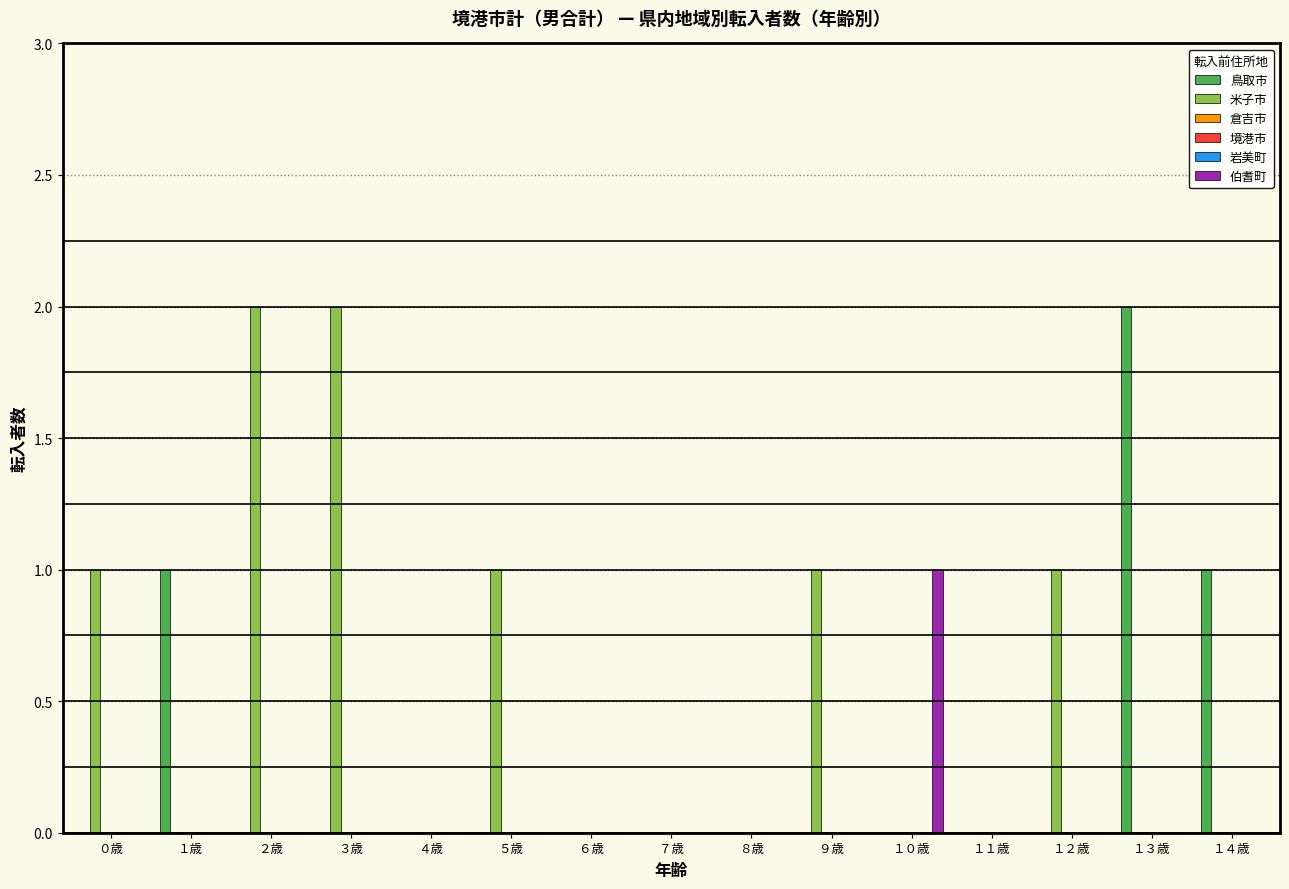

Reading left to right, list all the values displayed in this chart.

鳥取市: ０歳=0	１歳=1	２歳=0	３歳=0	４歳=0	５歳=0	６歳=0	７歳=0	８歳=0	９歳=0	１０歳=0	１１歳=0	１２歳=0	１３歳=2	１４歳=1
米子市: ０歳=1	１歳=0	２歳=2	３歳=2	４歳=0	５歳=1	６歳=0	７歳=0	８歳=0	９歳=1	１０歳=0	１１歳=0	１２歳=1	１３歳=0	１４歳=0
倉吉市: ０歳=0	１歳=0	２歳=0	３歳=0	４歳=0	５歳=0	６歳=0	７歳=0	８歳=0	９歳=0	１０歳=0	１１歳=0	１２歳=0	１３歳=0	１４歳=0
境港市: ０歳=0	１歳=0	２歳=0	３歳=0	４歳=0	５歳=0	６歳=0	７歳=0	８歳=0	９歳=0	１０歳=0	１１歳=0	１２歳=0	１３歳=0	１４歳=0
岩美町: ０歳=0	１歳=0	２歳=0	３歳=0	４歳=0	５歳=0	６歳=0	７歳=0	８歳=0	９歳=0	１０歳=0	１１歳=0	１２歳=0	１３歳=0	１４歳=0
伯耆町: ０歳=0	１歳=0	２歳=0	３歳=0	４歳=0	５歳=0	６歳=0	７歳=0	８歳=0	９歳=0	１０歳=1	１１歳=0	１２歳=0	１３歳=0	１４歳=0